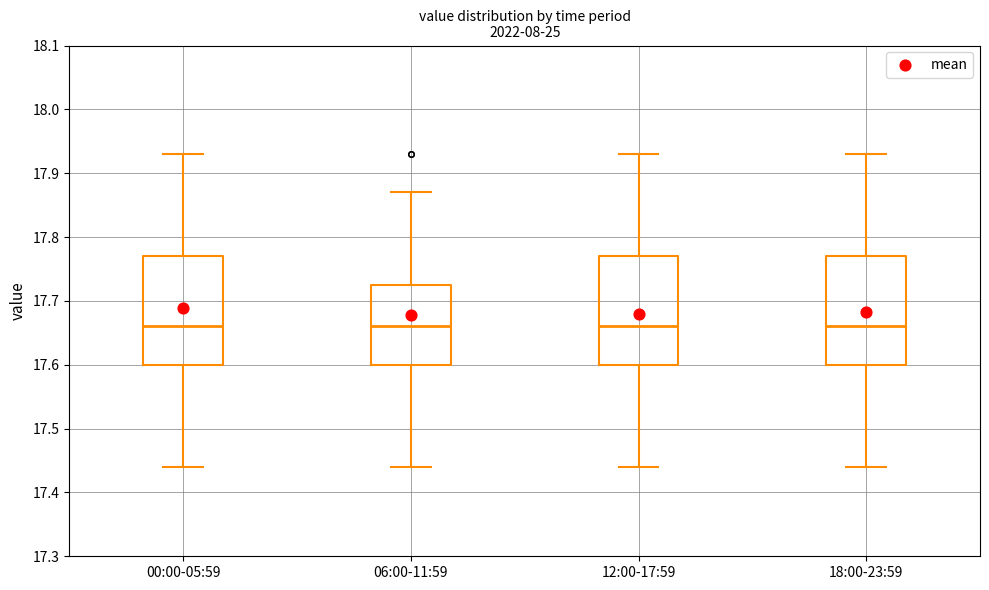

Reading left to right, transcribe this box plot: for each box, give where its median line is, the range the box spans, and where its two whiskers end, as read against the y-axis. The values are not printed on the chart, so give them approximately, as read against the axis.

00:00-05:59: median 17.66, box 17.60 to 17.77, whiskers 17.44 to 17.93
06:00-11:59: median 17.66, box 17.60 to 17.73, whiskers 17.44 to 17.87
12:00-17:59: median 17.66, box 17.60 to 17.77, whiskers 17.44 to 17.93
18:00-23:59: median 17.66, box 17.60 to 17.77, whiskers 17.44 to 17.93